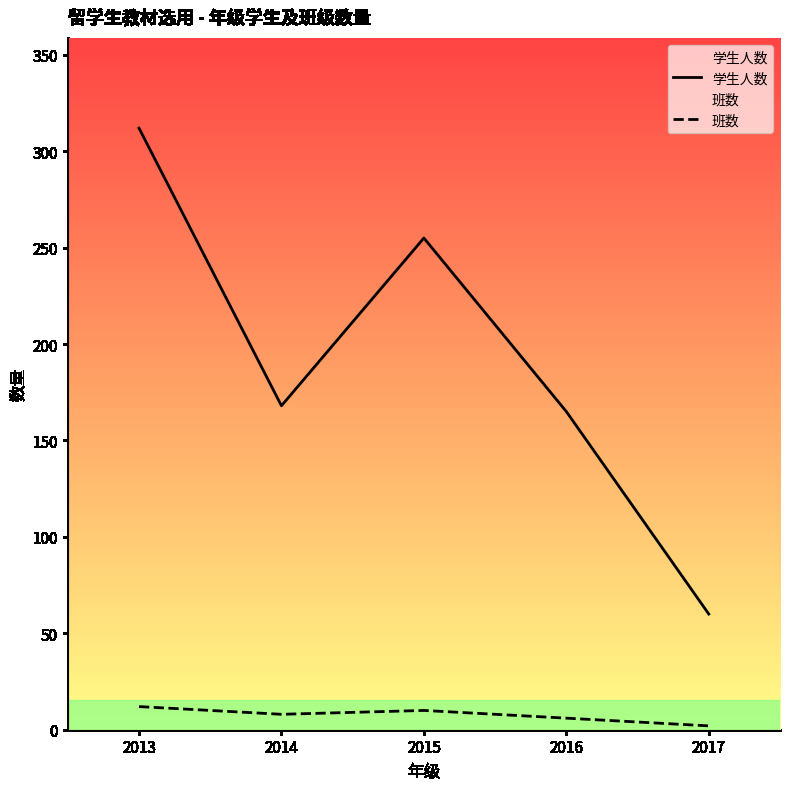

Where is 学生人数 nearest to the value 186?

2014